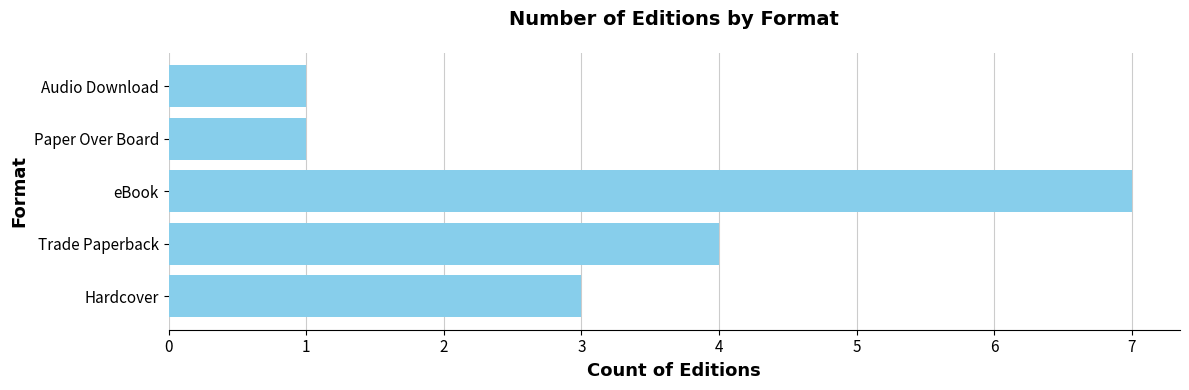

Which label corresponds to the largest value in the chart?

eBook